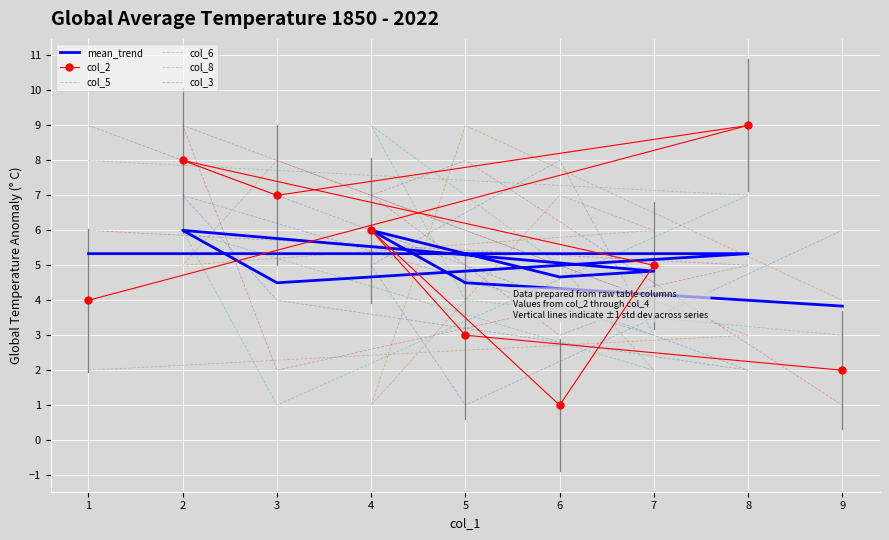

At which label does col_5 reach its minimum?

7